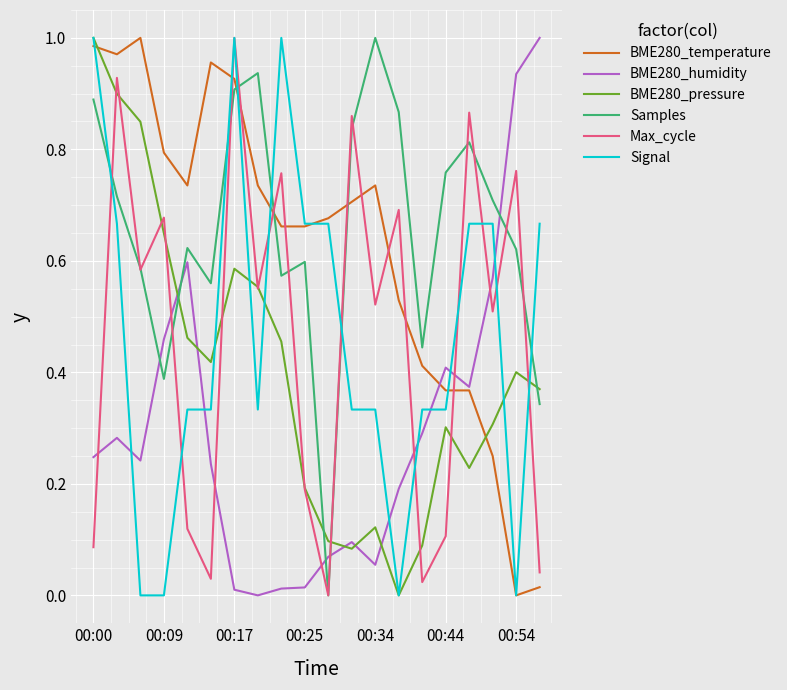

True or false: BME280_pressure and BME280_humidity intersect in this chart.

True